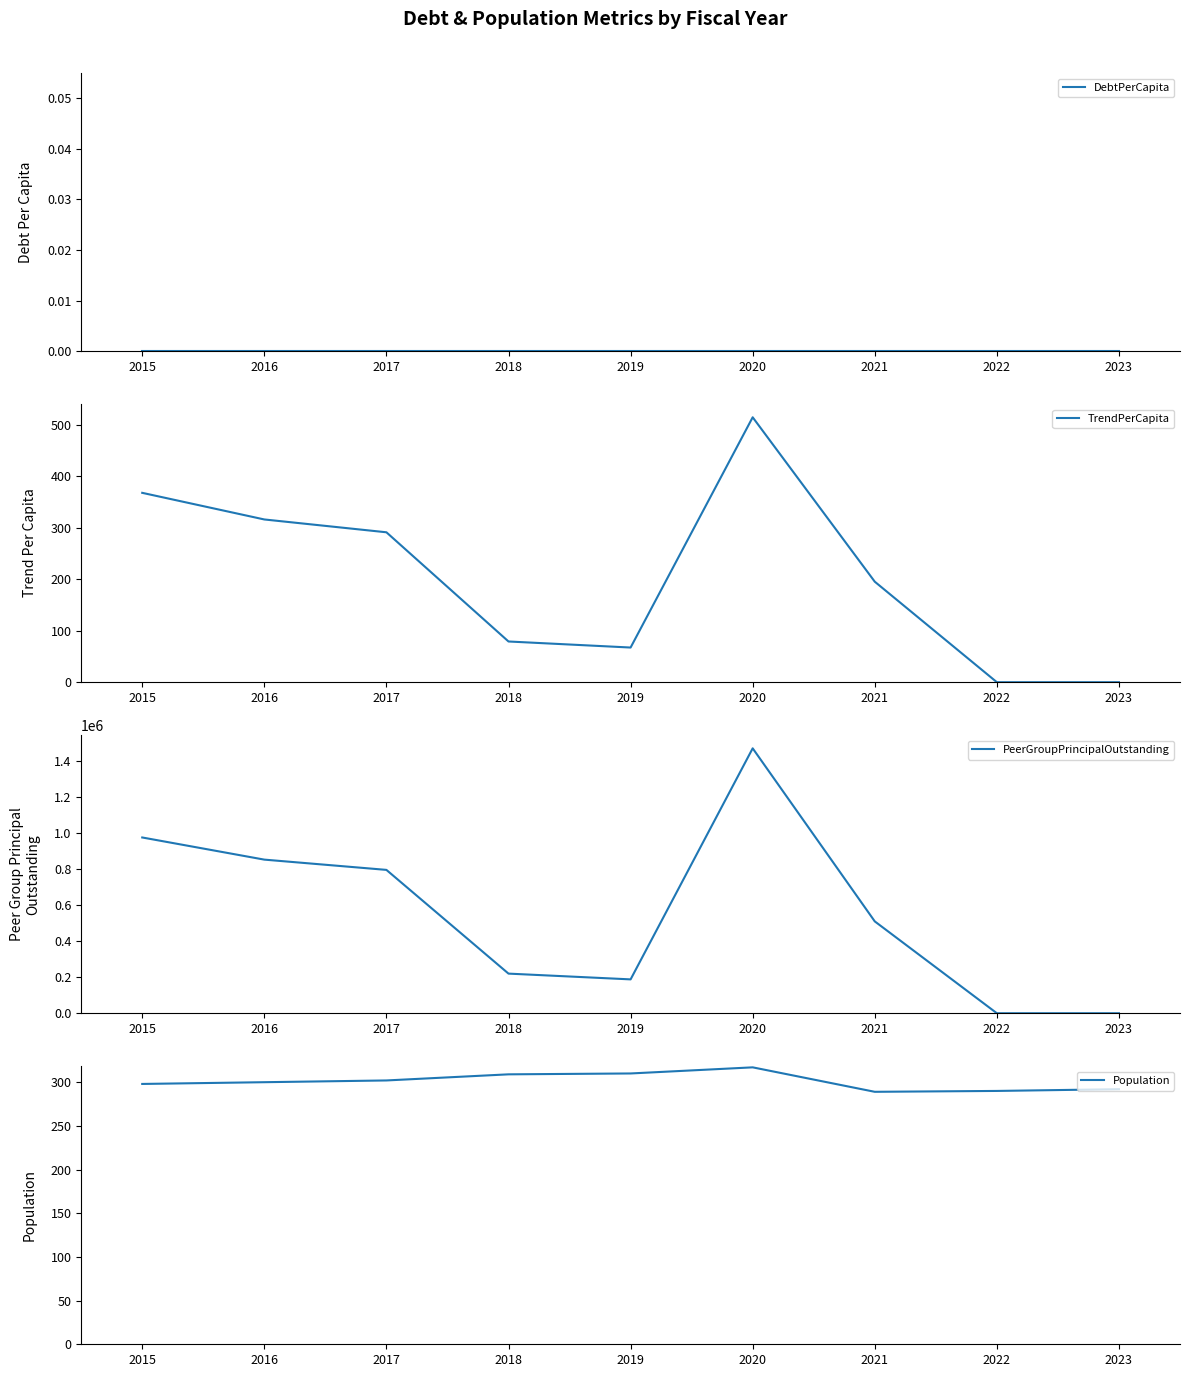

True or false: DebtPerCapita and Population intersect in this chart.

False